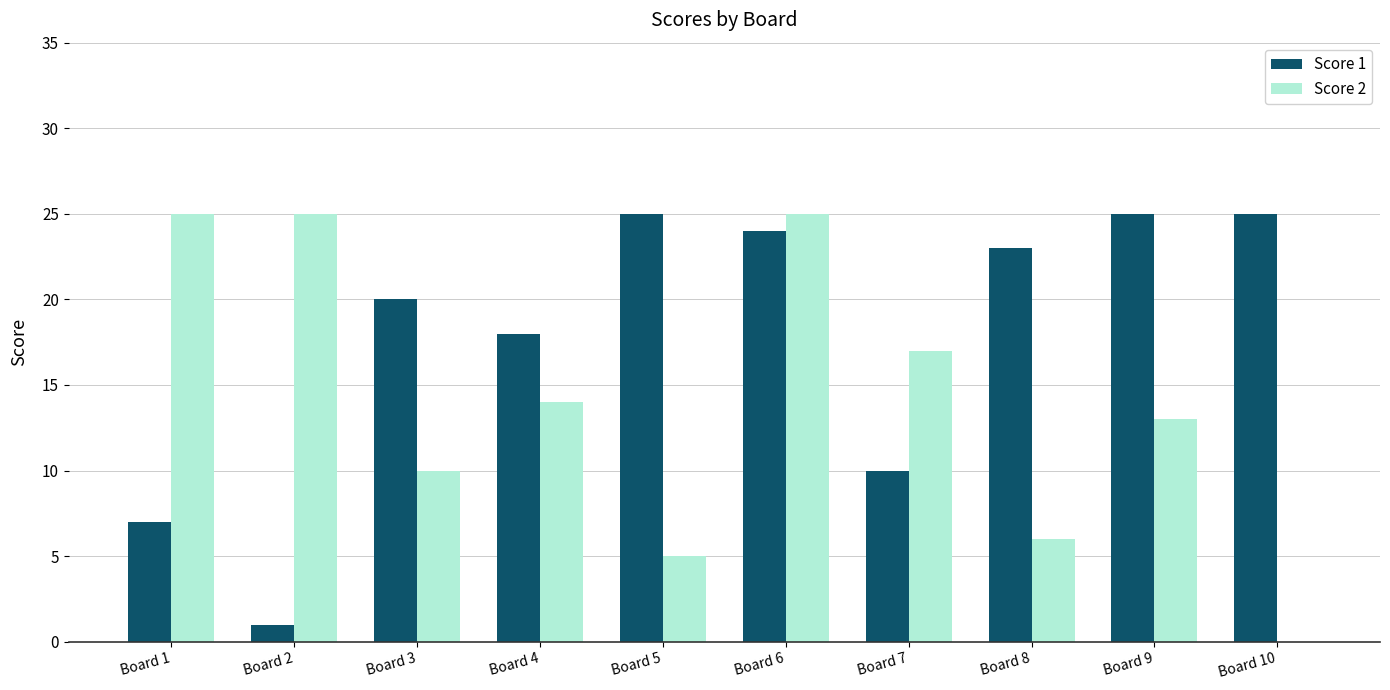

What is the sum of the Score 2 values at Board 9 and Board 4?

27